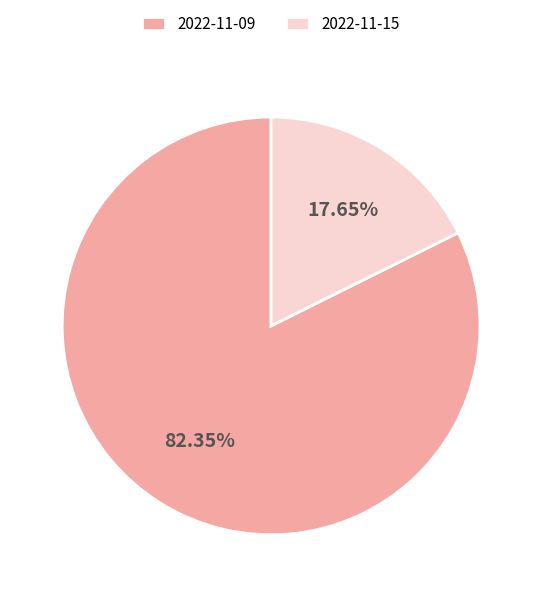

The 2022-11-15 slice represents 18% of the pie. True or false?

True